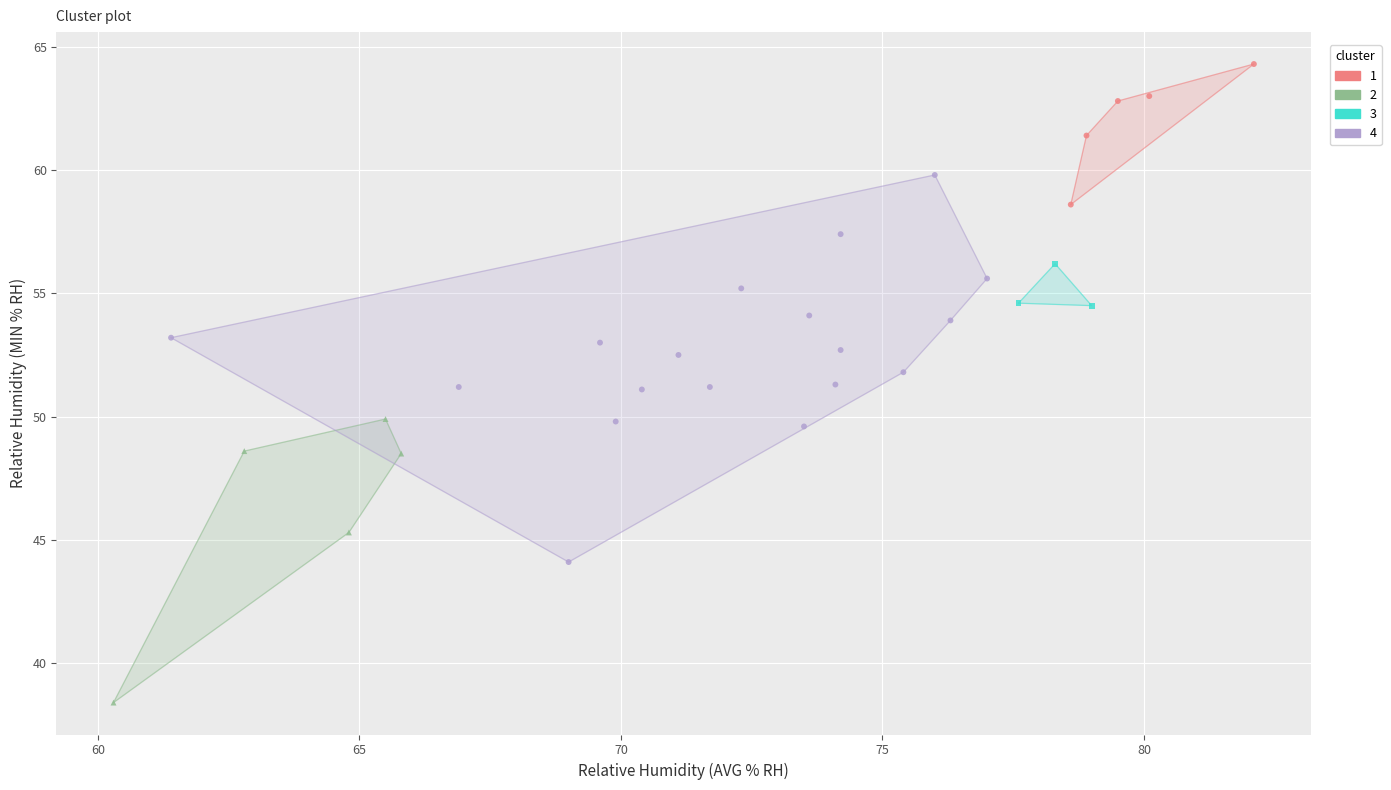

Which series has the largest Y range (max minus min)?

4